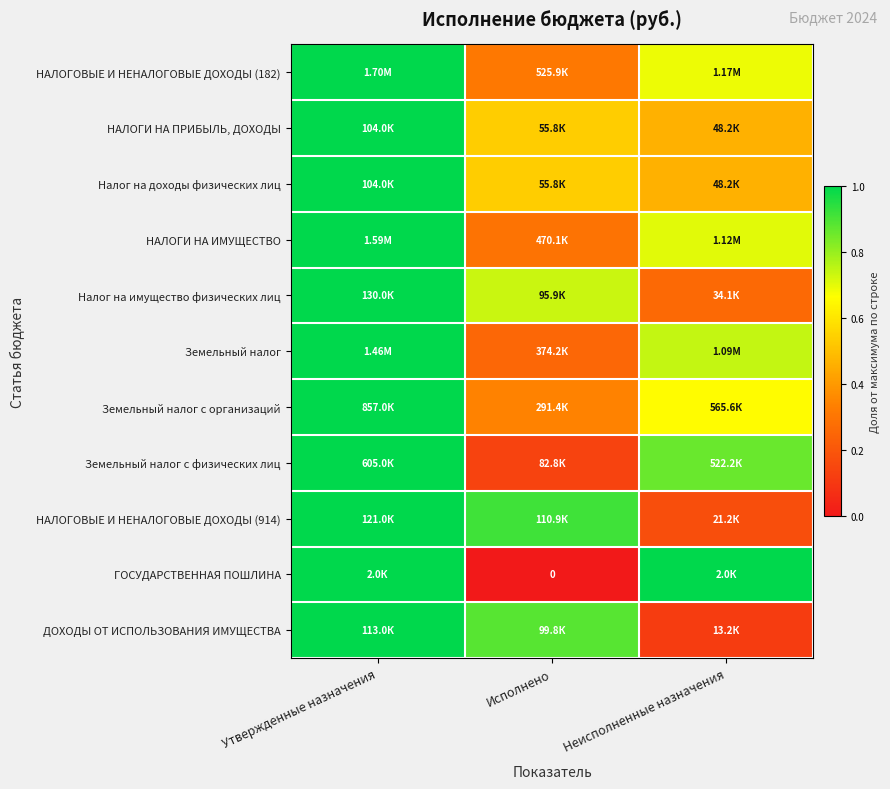

What is the average value of the НАЛОГОВЫЕ И НЕНАЛОГОВЫЕ ДОХОДЫ (182) series?

0.7